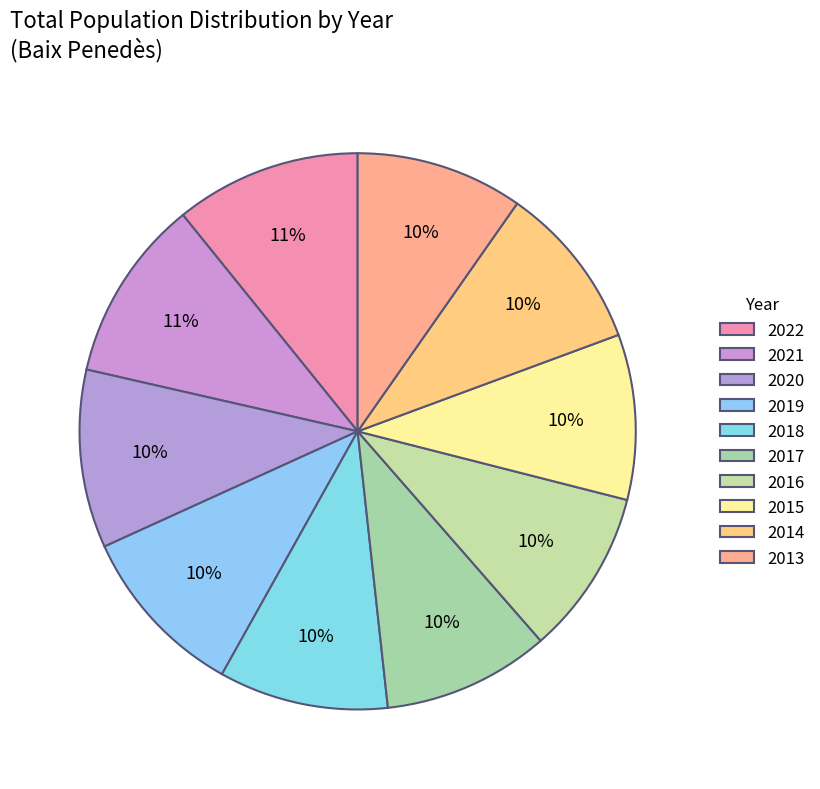

Between 2015 and 2017, which is larger?

2017